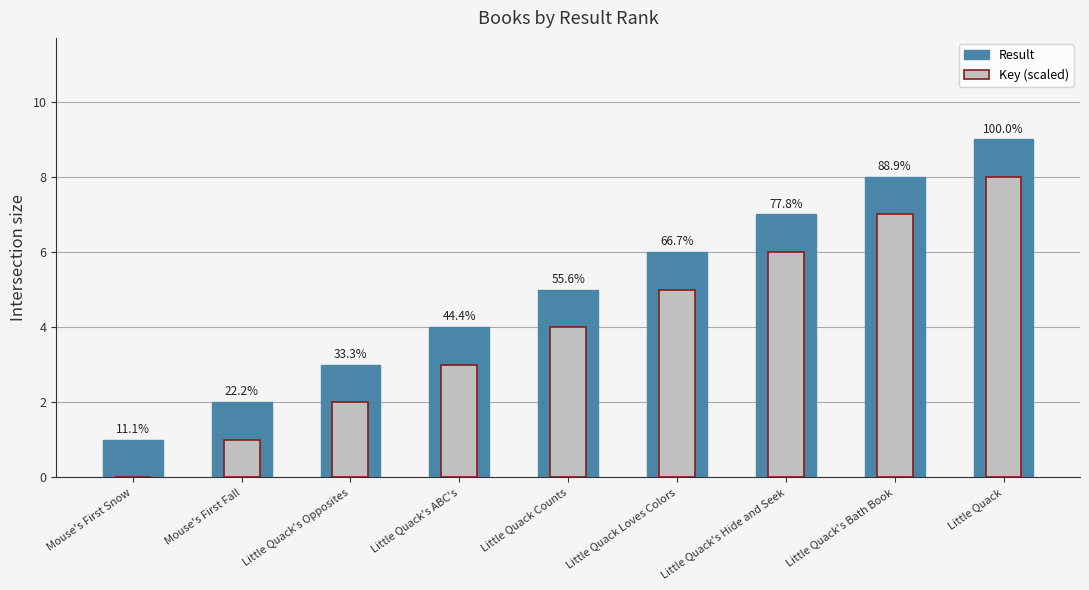

Does the chart contain stacked bars?

No